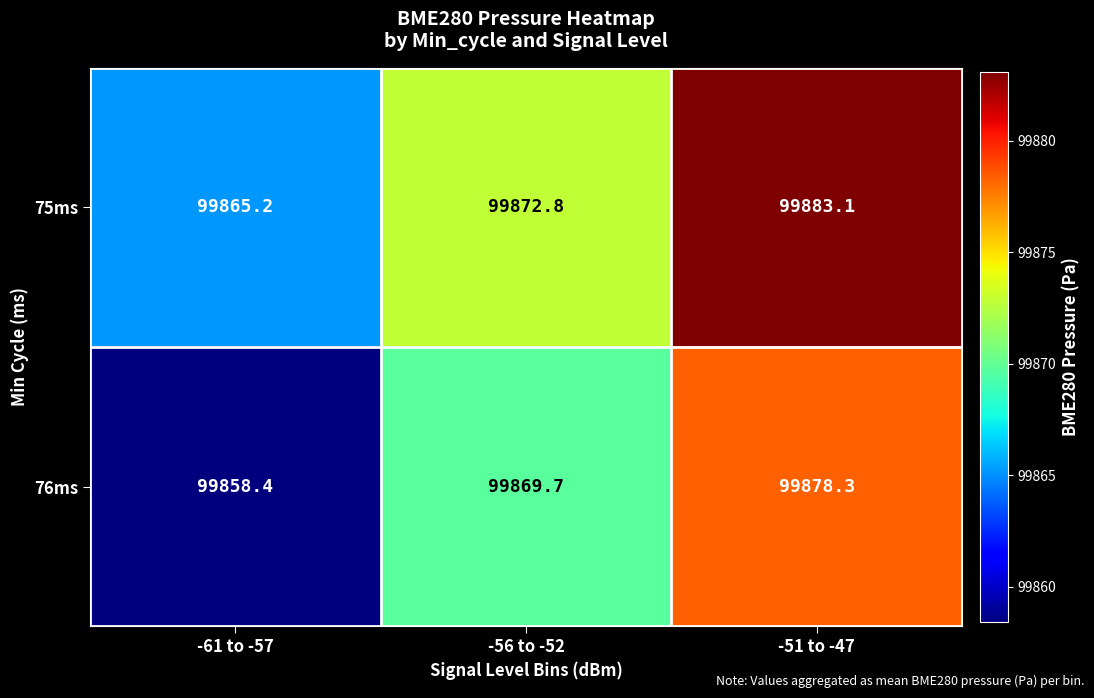

What is the greatest value displayed?

99883.1